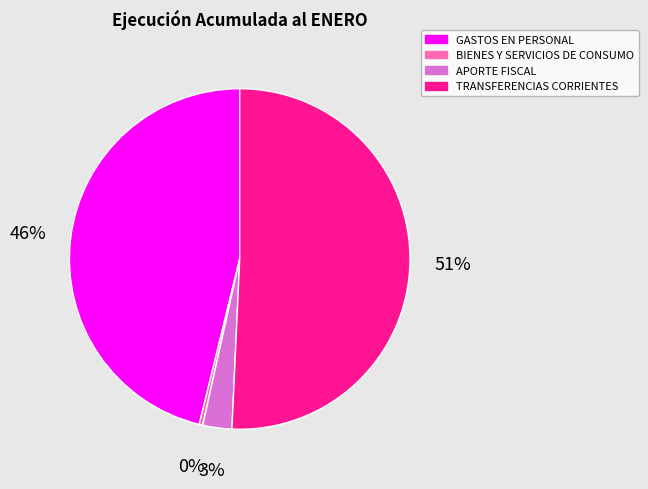

What is the smallest slice in the pie chart?

BIENES Y SERVICIOS DE CONSUMO